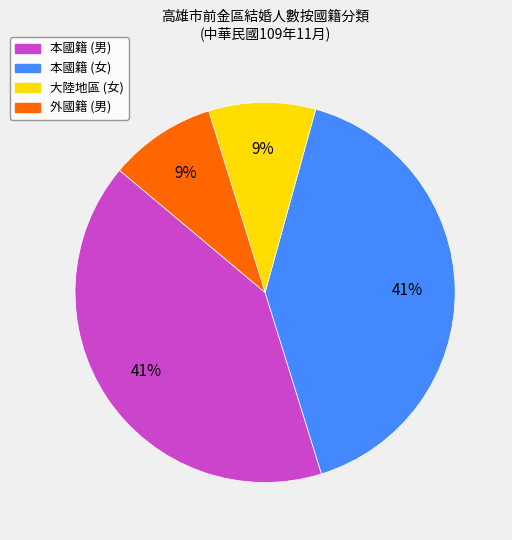

Is there any slice that represents more than half of the pie?

No